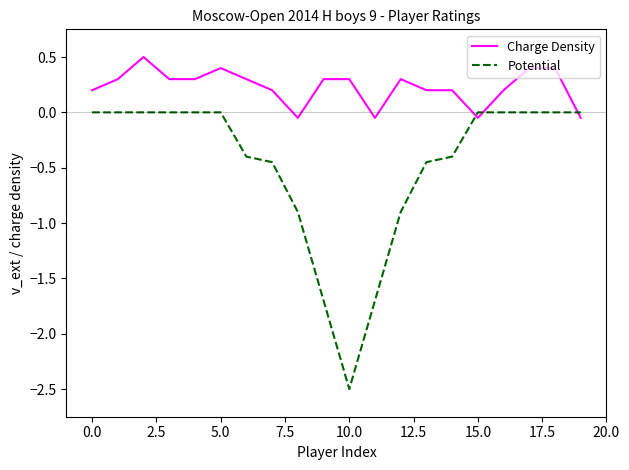

How many lines are shown in the chart?

2